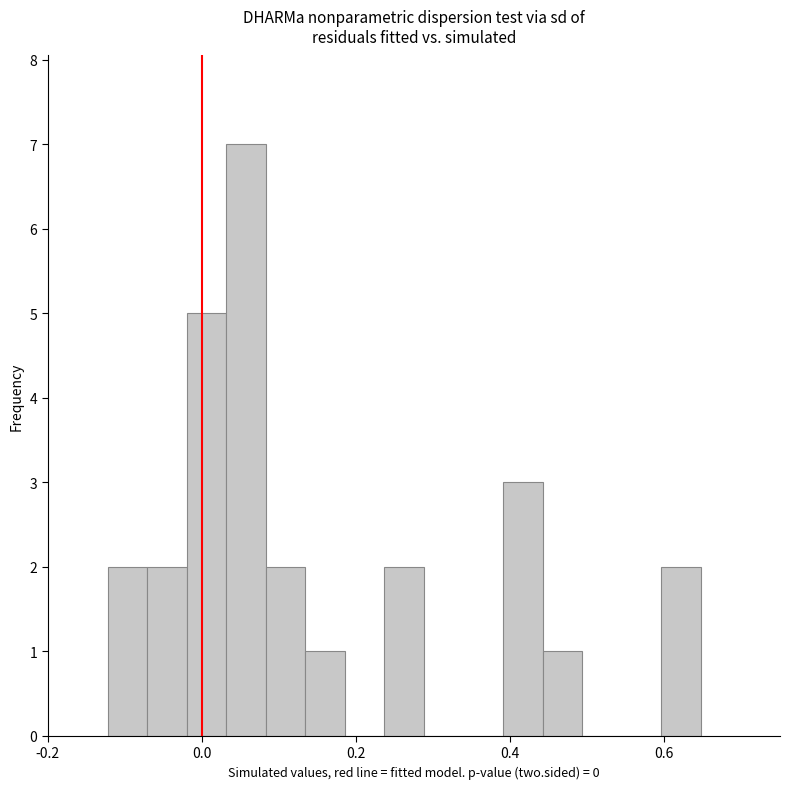

Read against the x-axis, roughly where is the centre of the tallest bar?

0.06